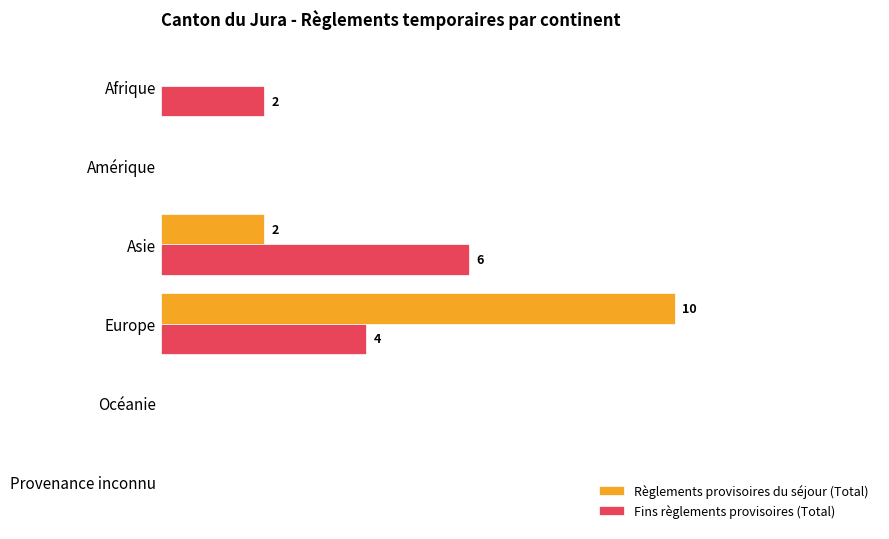

How many values in Fins règlements provisoires (Total) are above zero?

3